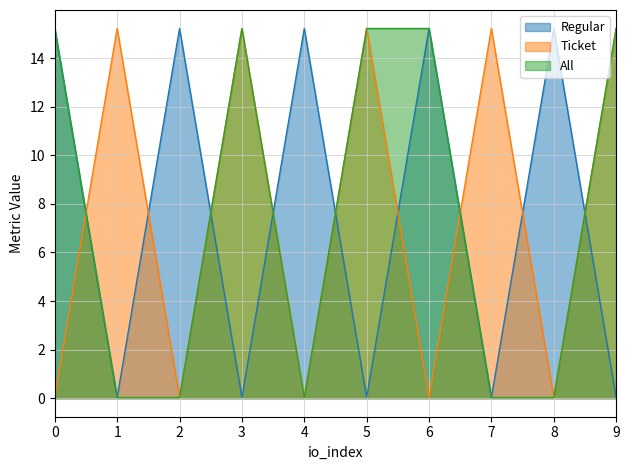

At 1, list the series in order from largest to smallest.

Ticket, Regular, All